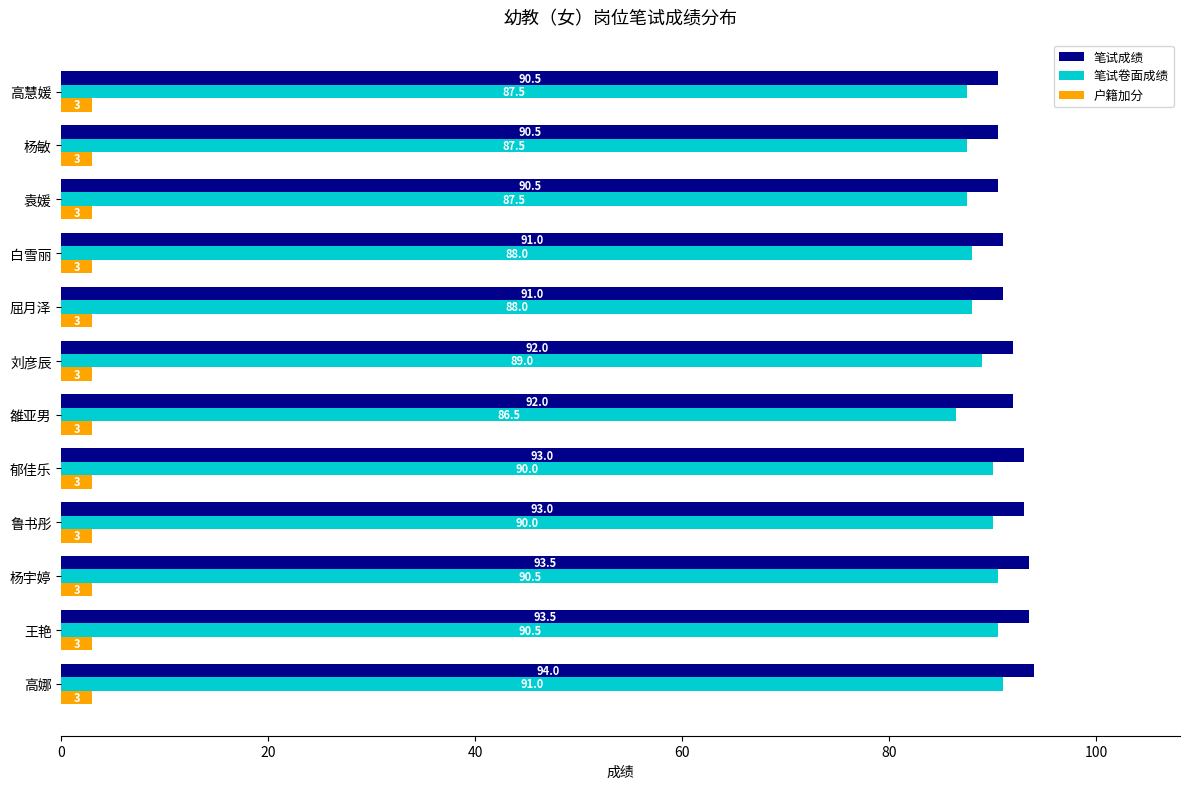

What is the highest value of the 笔试卷面成绩 series?

91.0